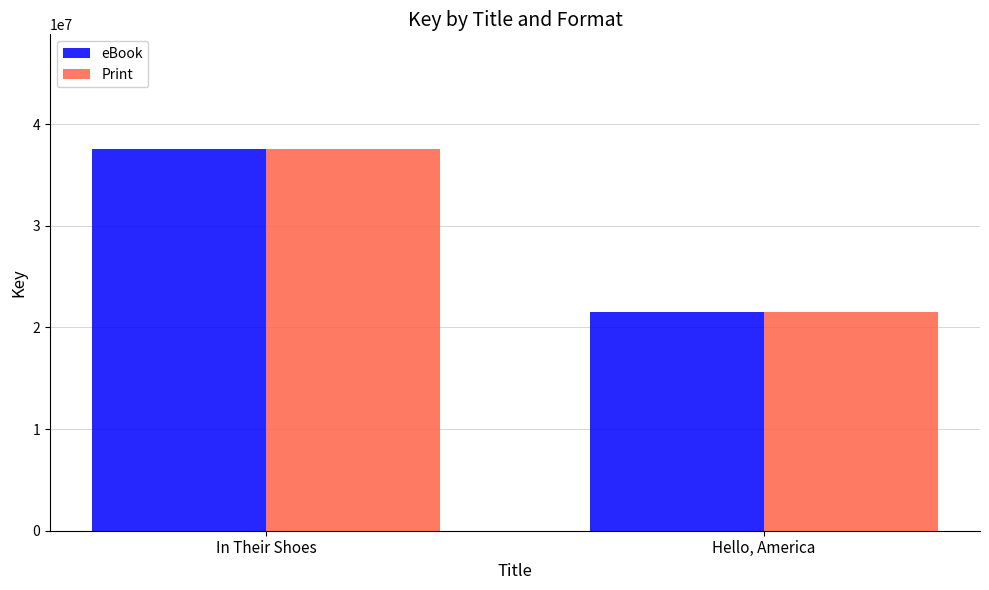

At which category is the sum across all series the highest?

In Their Shoes